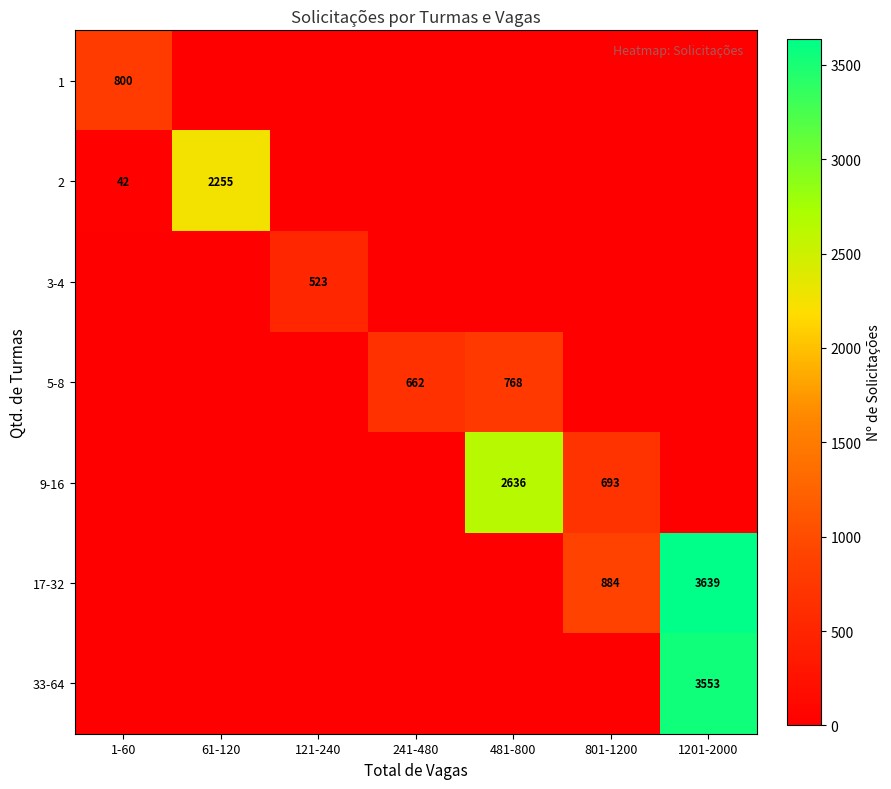

What is the sum of the 2 values at 61-120 and 1-60?

2297